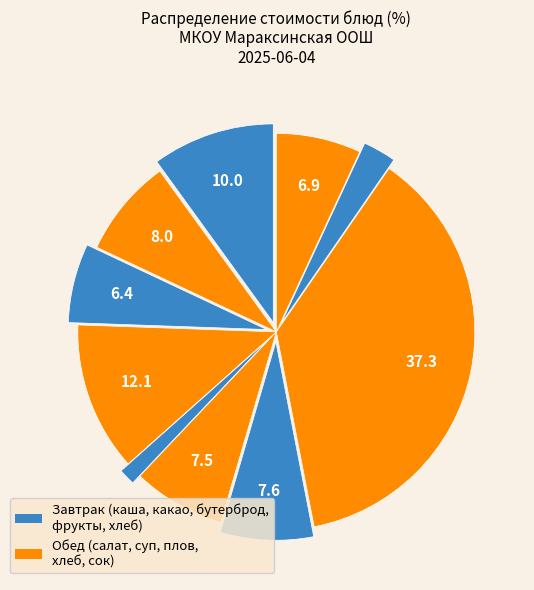

How many segments does this pie chart have?

10